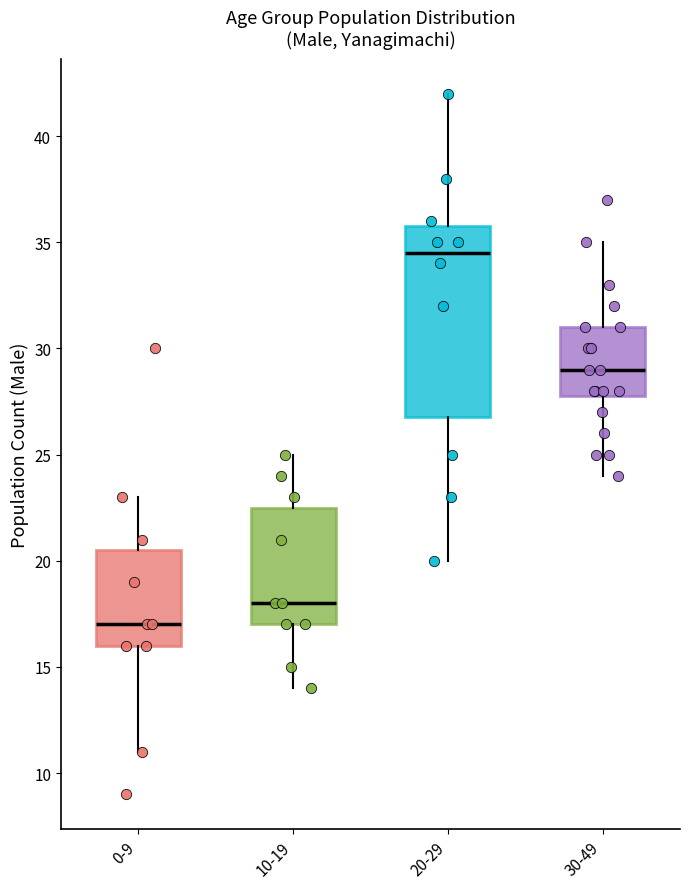

Reading left to right, read every box against the y-axis: the position of its median line, the range the box covers, and the ends of its whiskers. The values are not printed on the chart, so give them approximately, as read against the axis.

0-9: median 17.0, box 16.0 to 20.5, whiskers 11.0 to 23.0
10-19: median 18.0, box 17.0 to 22.5, whiskers 14.0 to 25.0
20-29: median 34.5, box 27.0 to 36.0, whiskers 20.0 to 42.0
30-49: median 29.0, box 28.0 to 31.0, whiskers 24.0 to 35.0